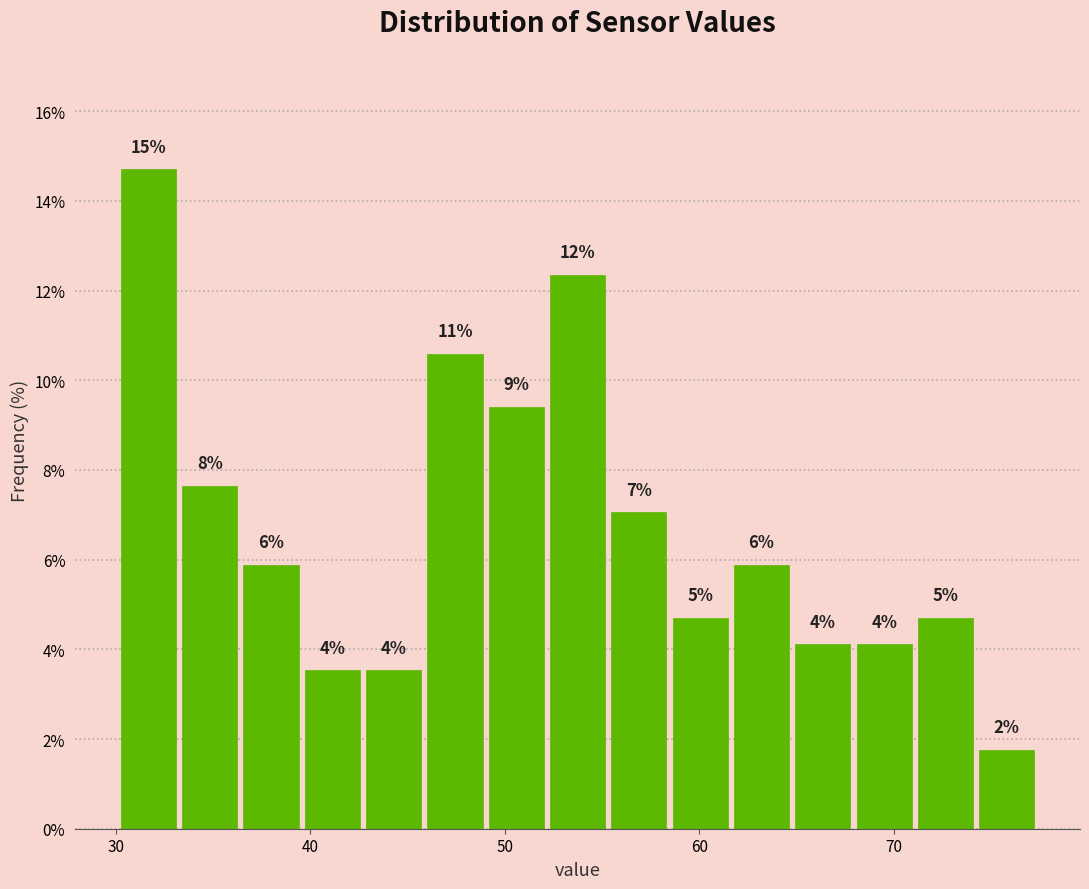

Around what value on the x-axis is the tallest bar? Give the approximate position of its centre, as read against the axis.

32